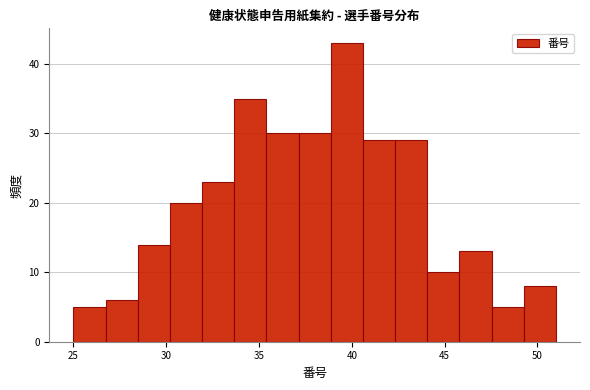

Around what value on the x-axis is the tallest bar? Give the approximate position of its centre, as read against the axis.

39.5